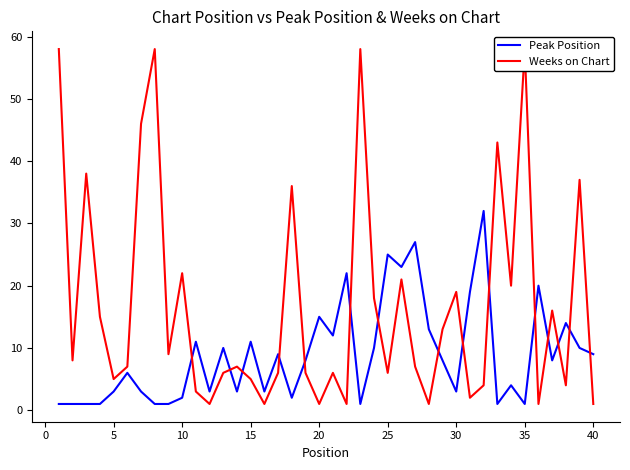

What is the lowest value of the Peak Position series?

1